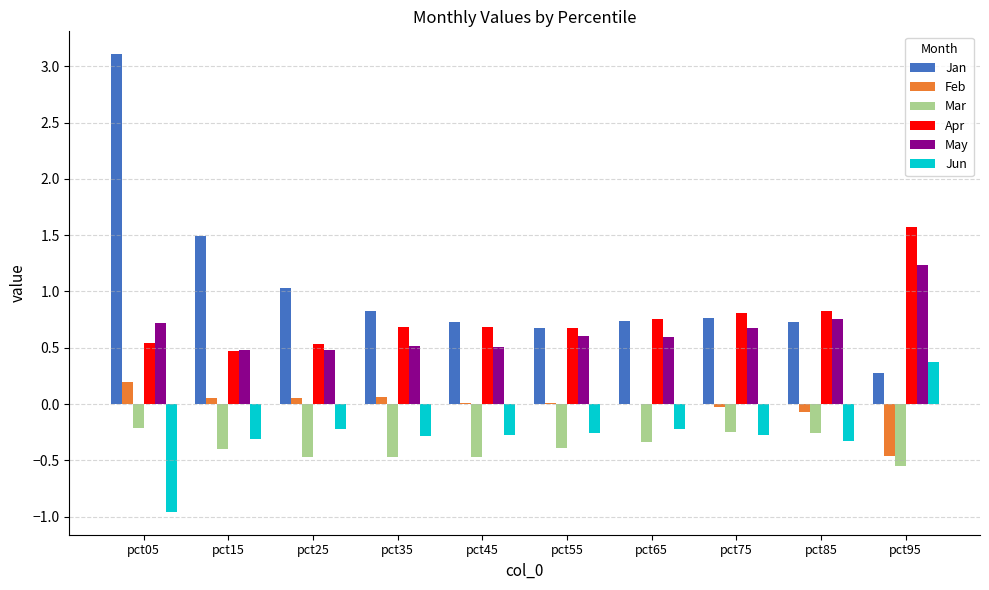

Which series changed the most between pct15 and pct75?

Jan